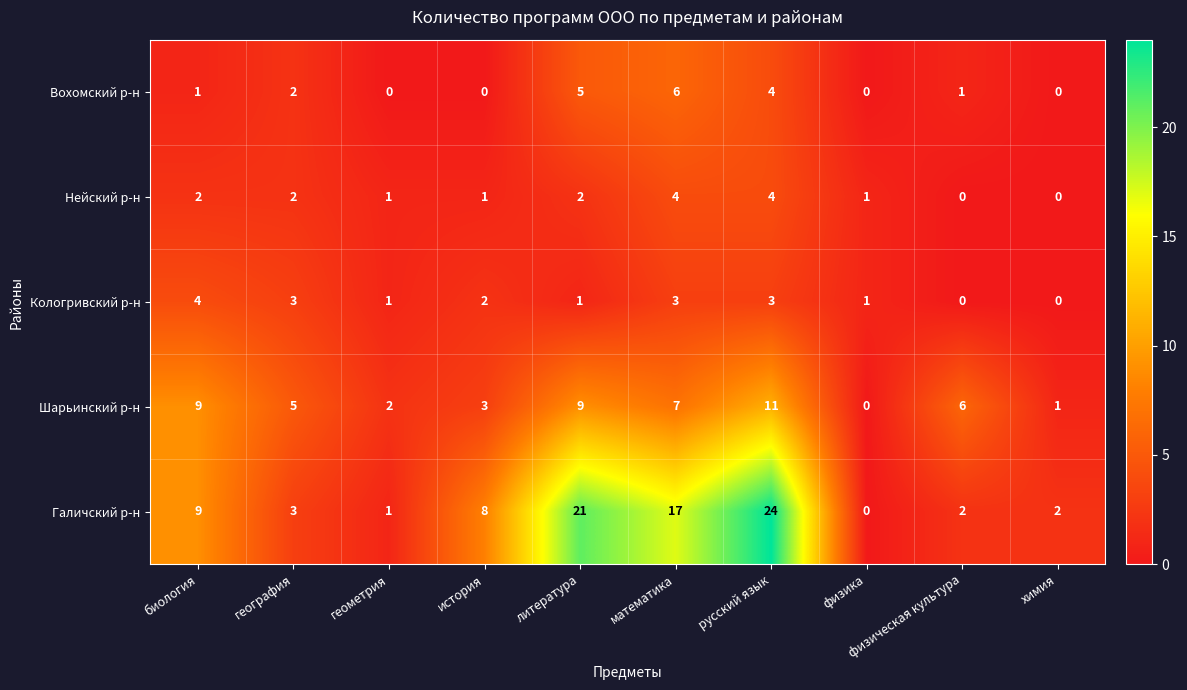

What is the sum of the Галичский р-н values at физическая культура and математика?

19